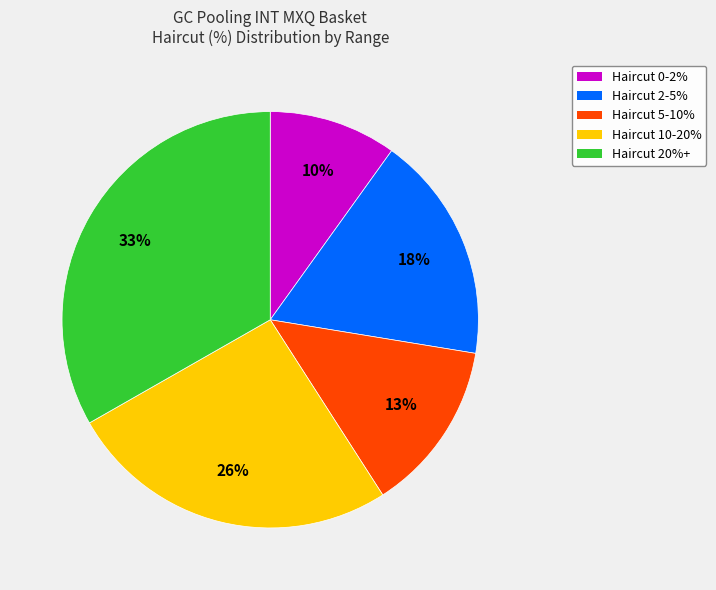

To the nearest percent, what is the average slice percentage?

20%